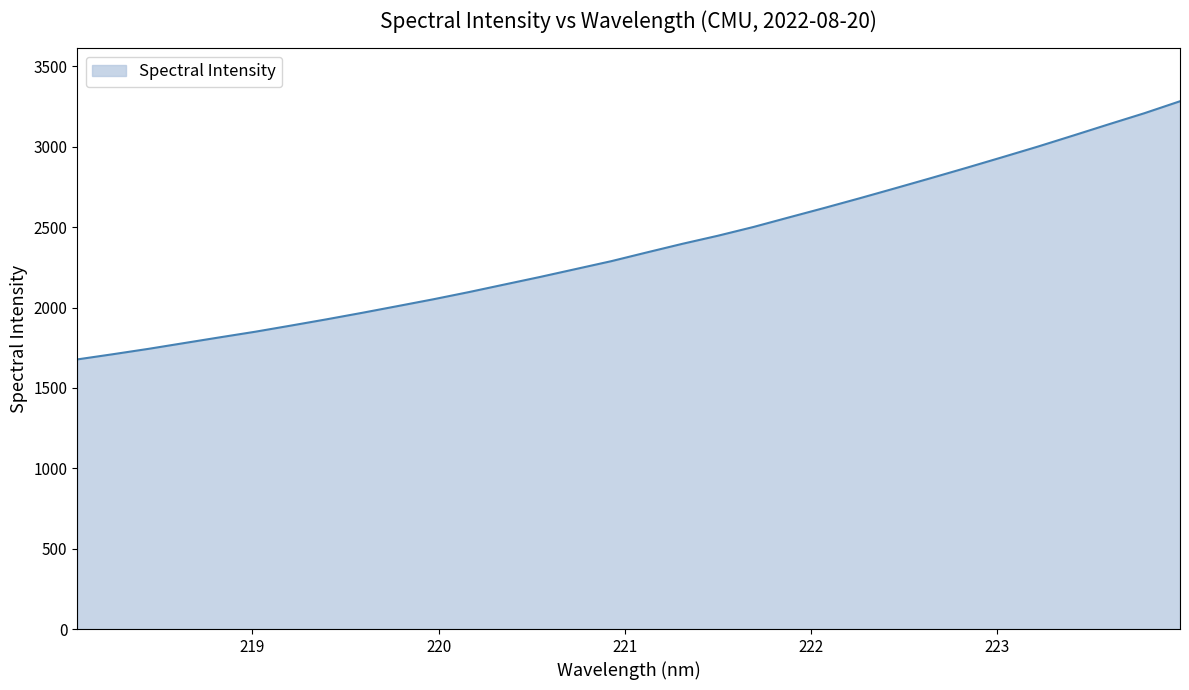

What is the difference between the maximum and minimum values?

1606.0